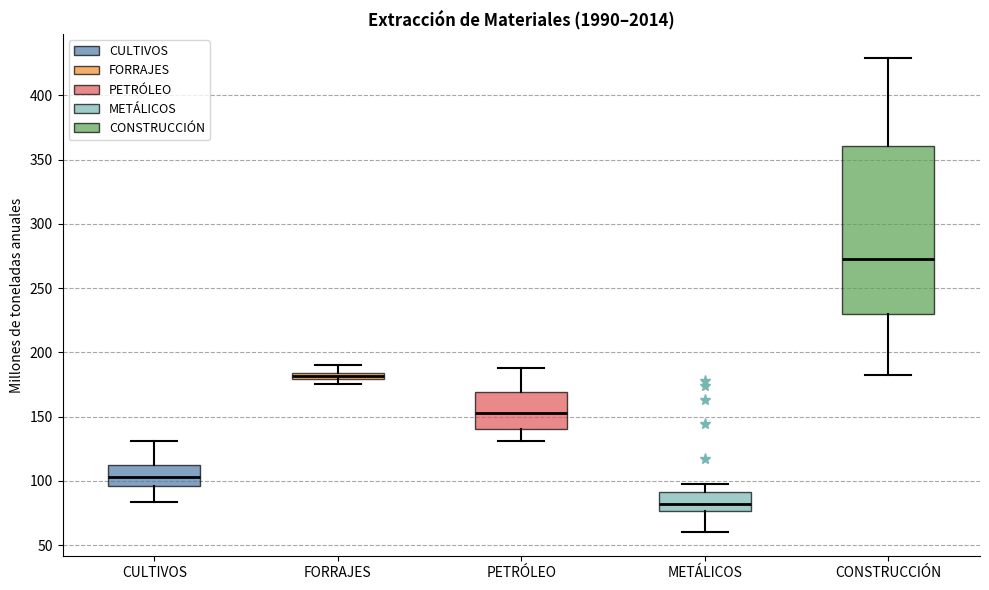

Where is the upper edge of the box for PETRÓLEO on the y-axis? The values are not printed on the chart, so give them approximately, as read against the axis.

170